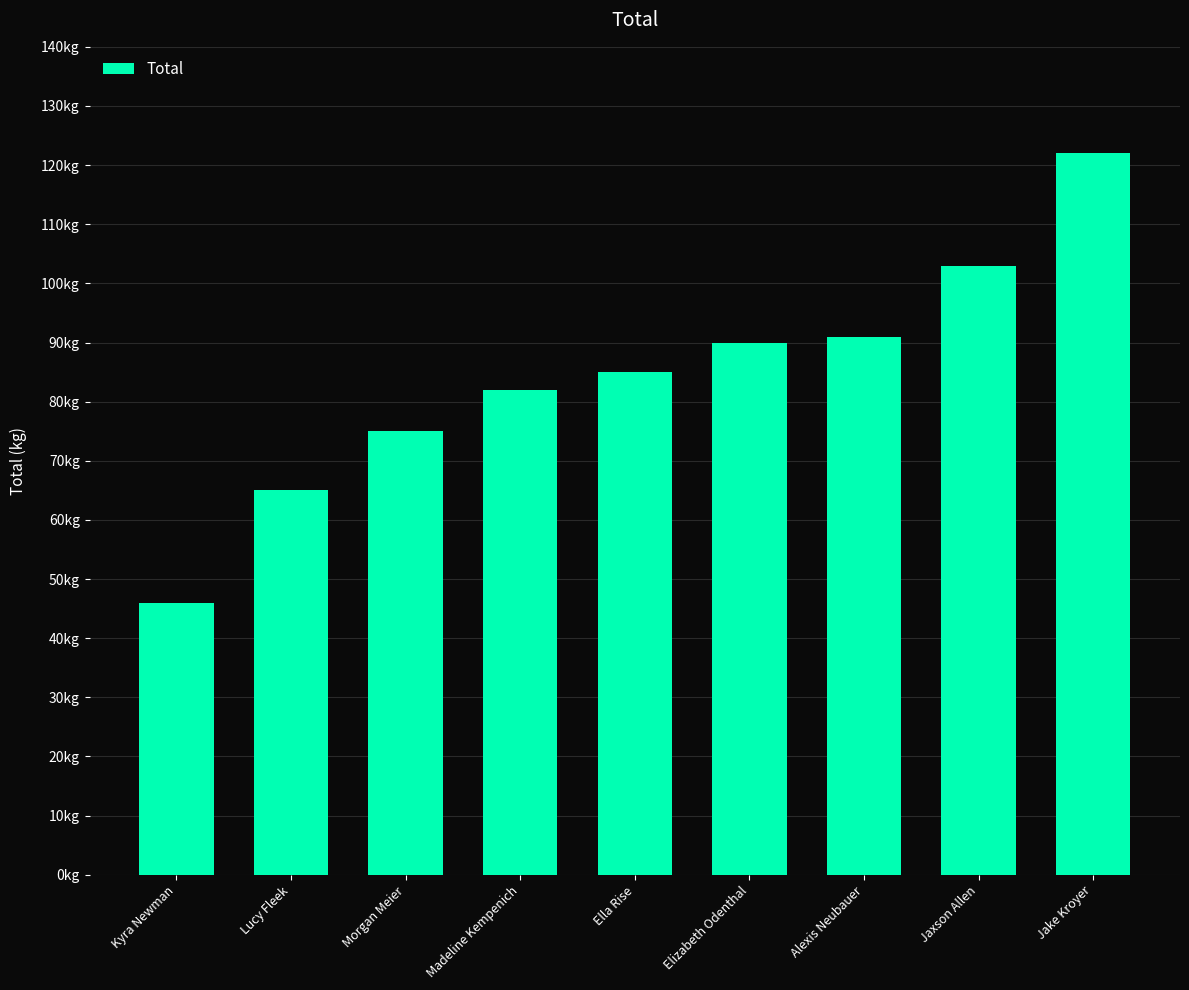

Are the bars horizontal?

No